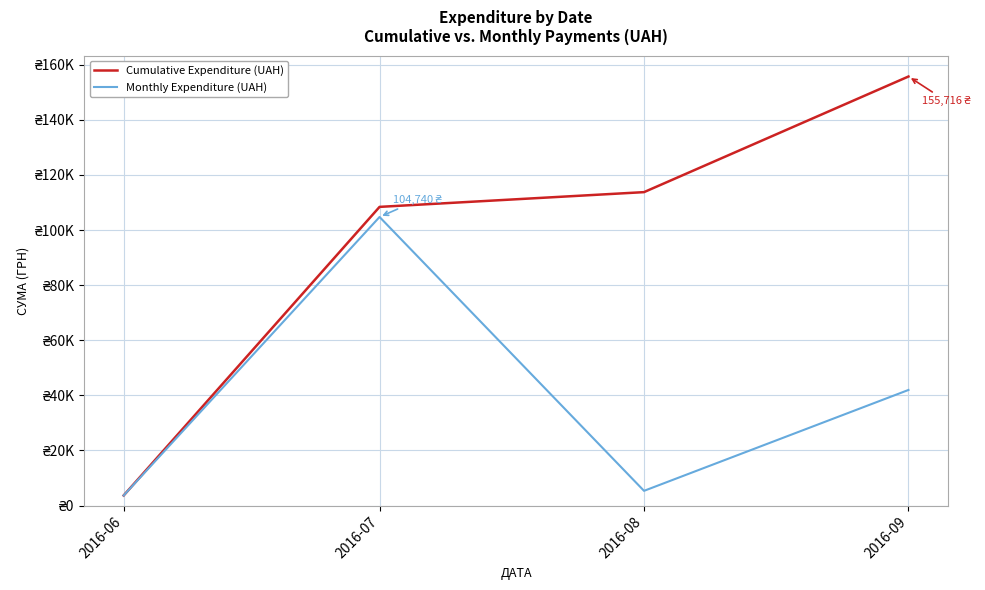

Which label corresponds to the largest value in the chart?

2016-09